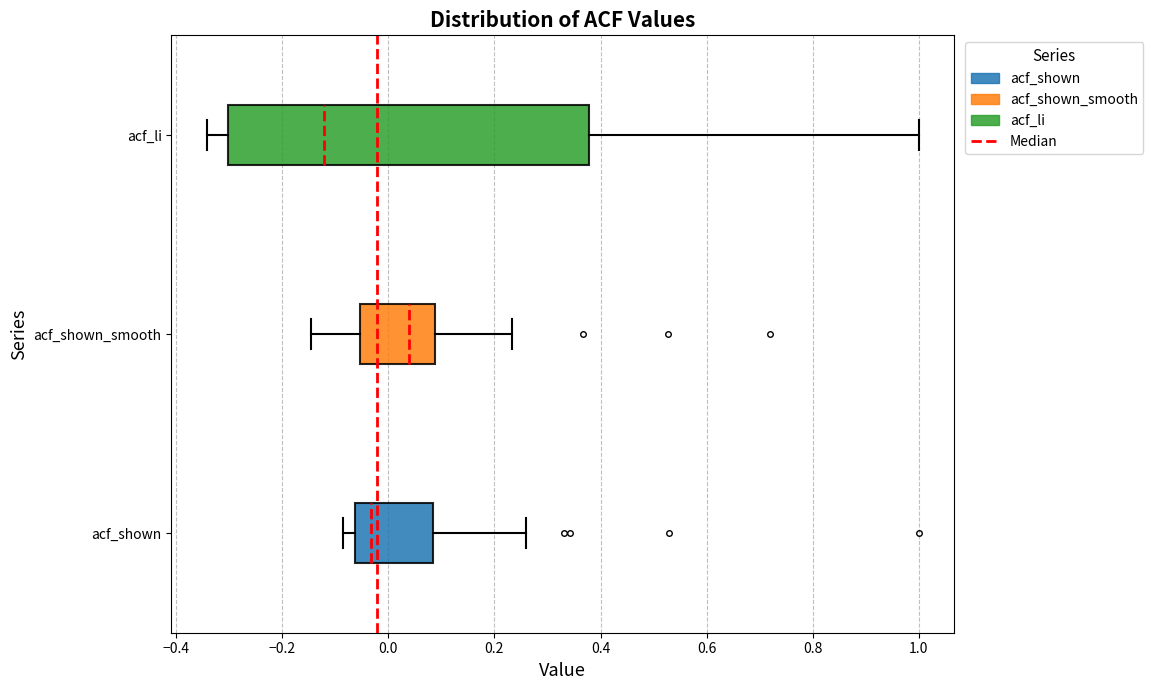

Where is the right edge of the box for acf_shown_smooth on the x-axis? The values are not printed on the chart, so give them approximately, as read against the axis.

0.08